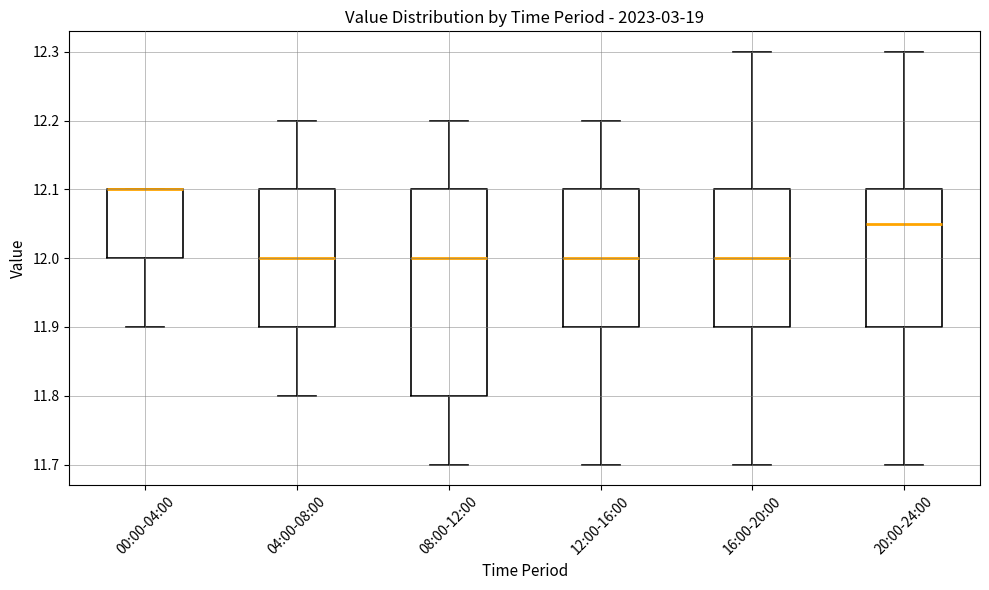

Which box is the tallest, from its lower edge to its upper edge?

08:00-12:00